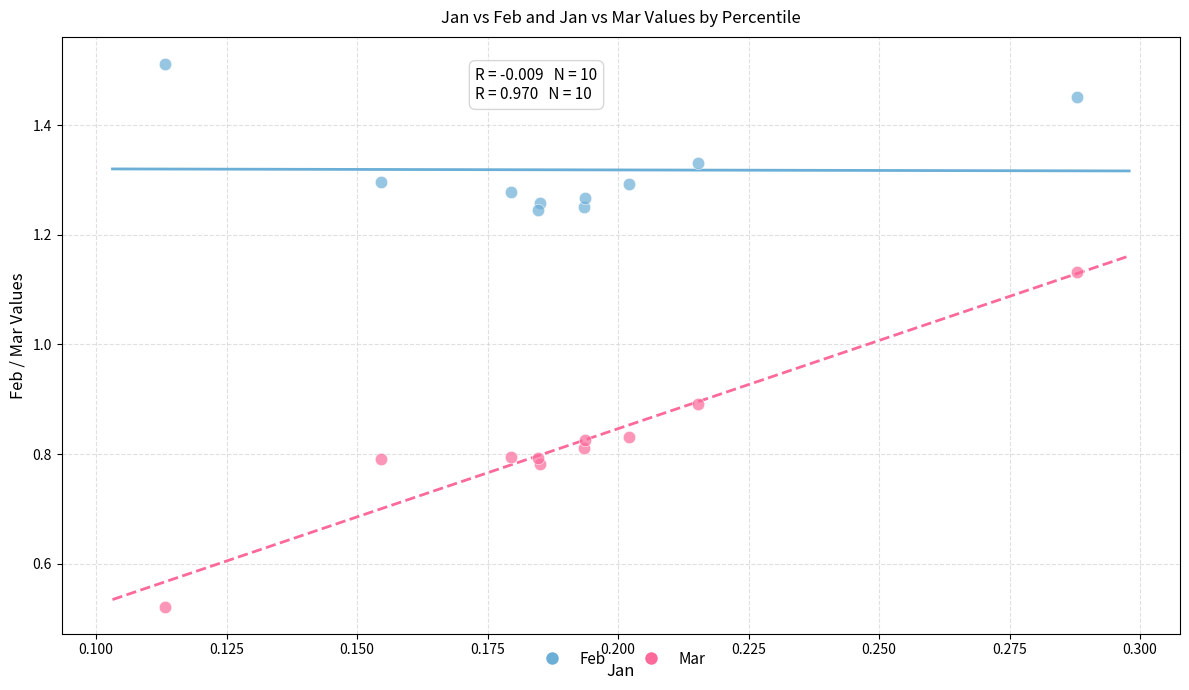

Which series has the widest spread of Y values?

Mar